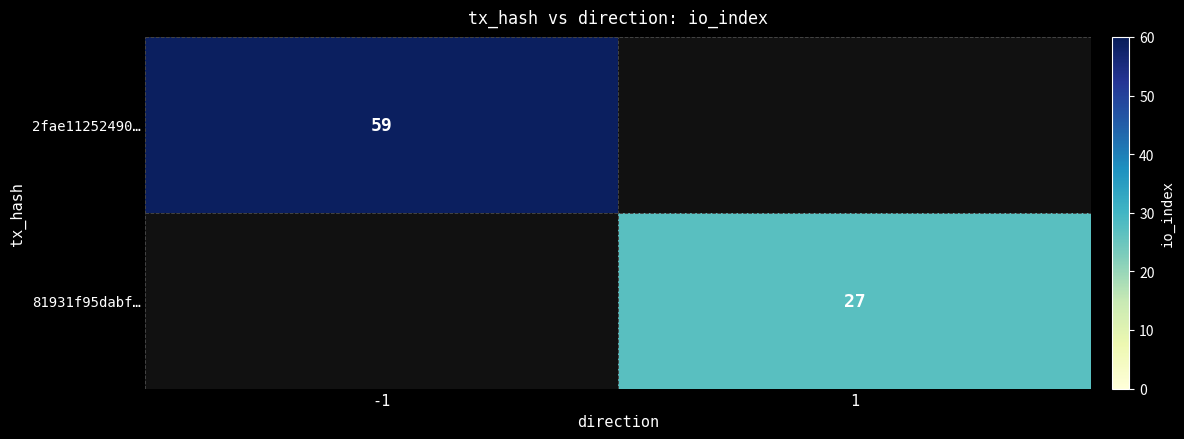

What is the smallest value displayed?

27.0